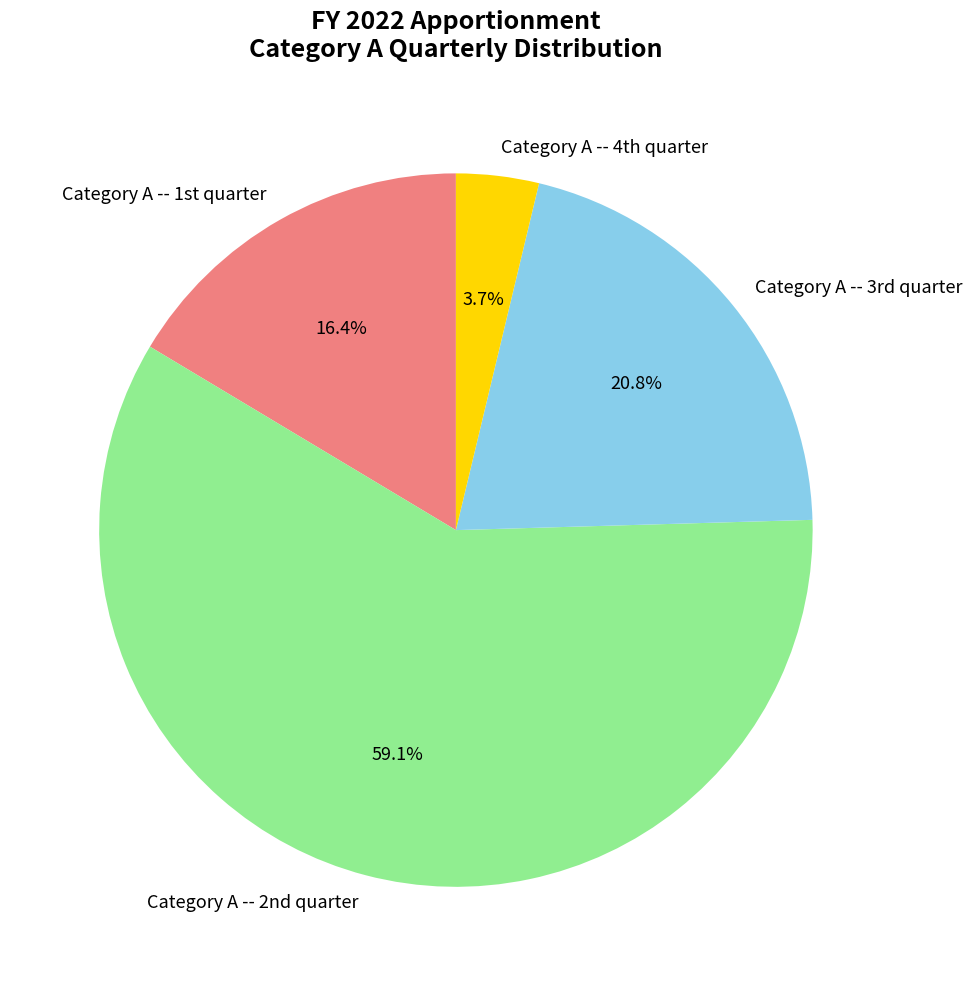

Count the number of slices in the pie.

4